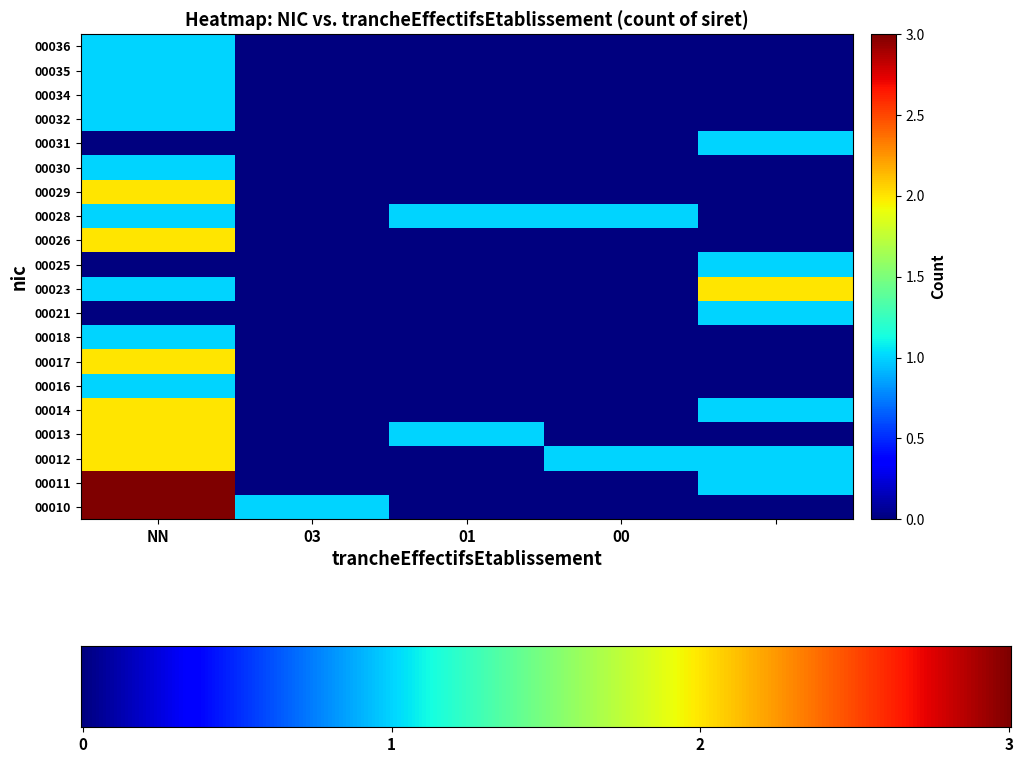

Rank the categories by 00010 value from lowest to highest.

01, 00, , 03, NN